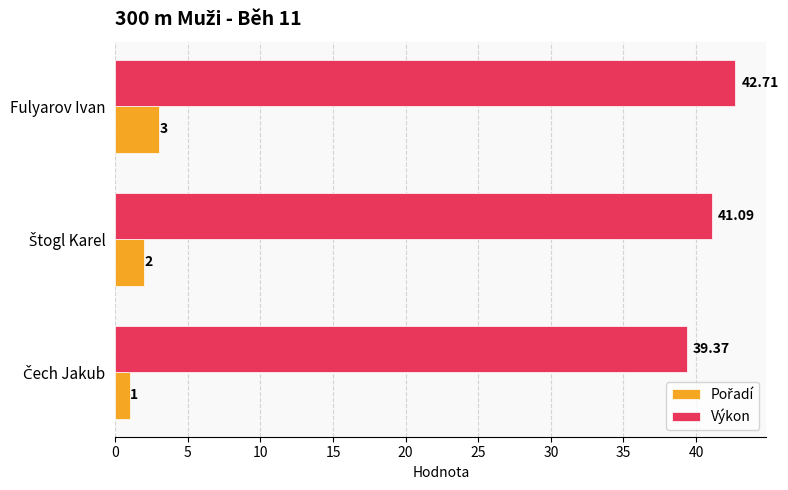

At which category is the sum across all series the highest?

Fulyarov Ivan